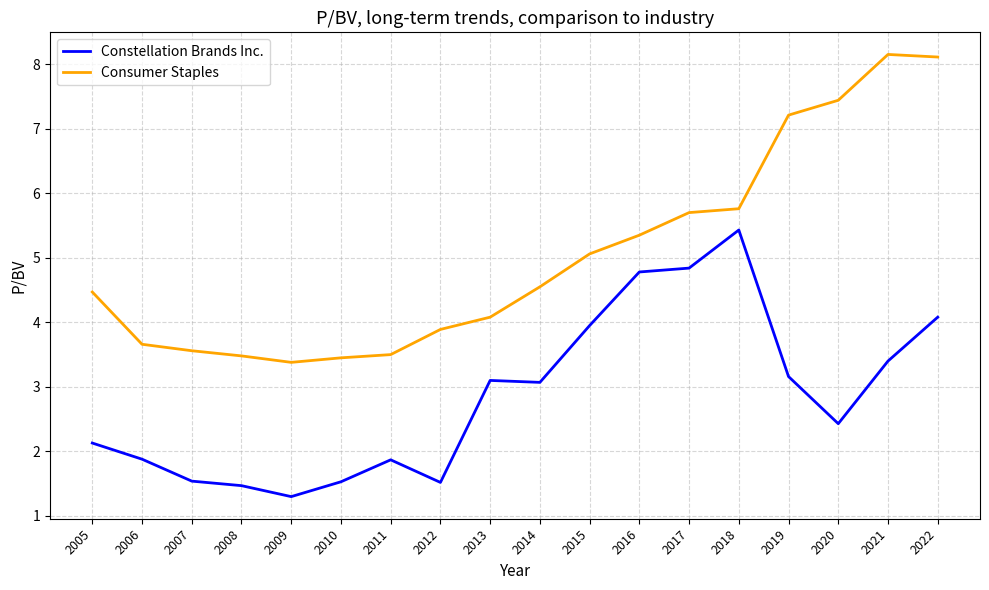

True or false: Consumer Staples and Constellation Brands Inc. intersect in this chart.

False